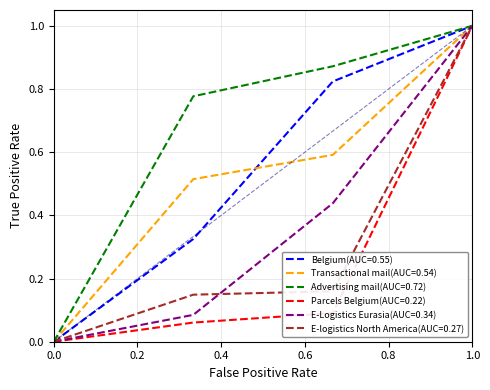

Which series has the largest total across all categories?

Advertising mail(AUC=0.72)